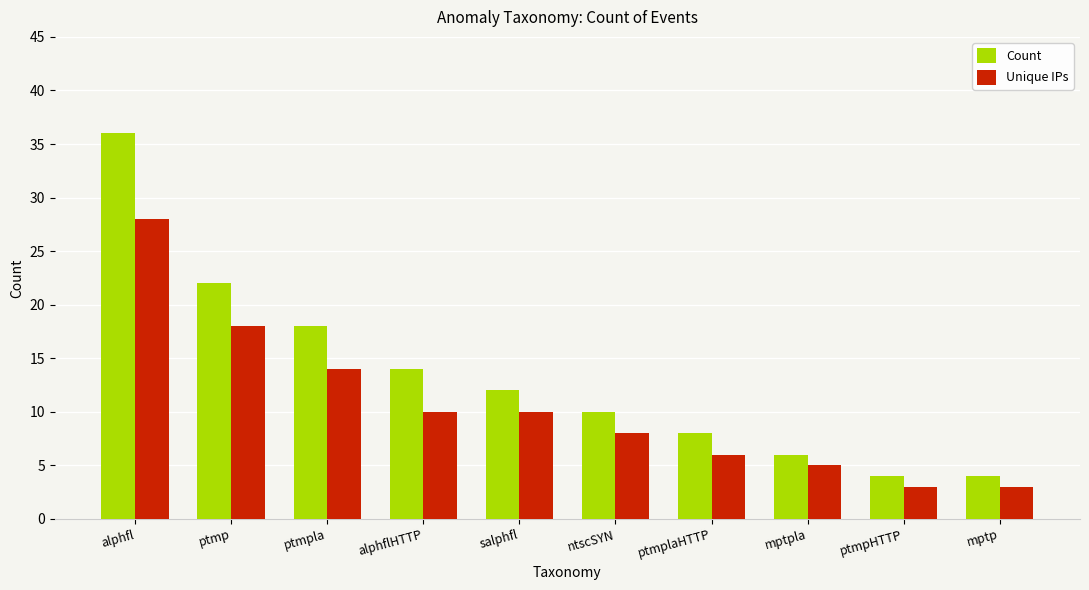

List the series in order of their peak value, lowest first.

Unique IPs, Count